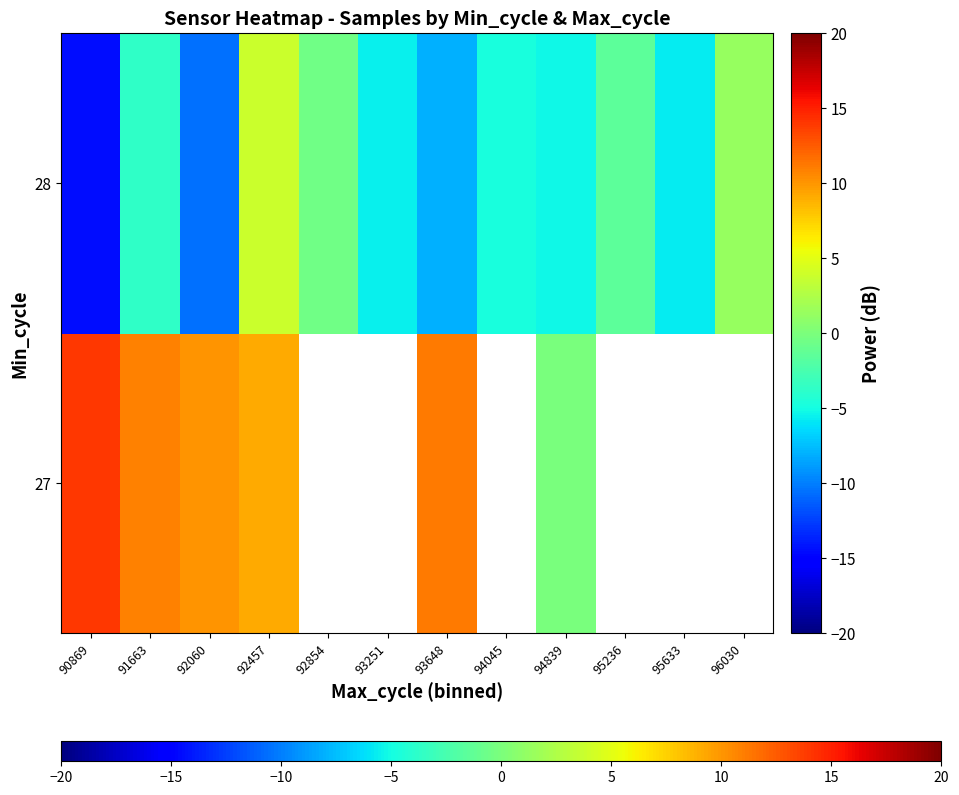

Rank the series by their maximum value, from lowest to highest.

28, 27